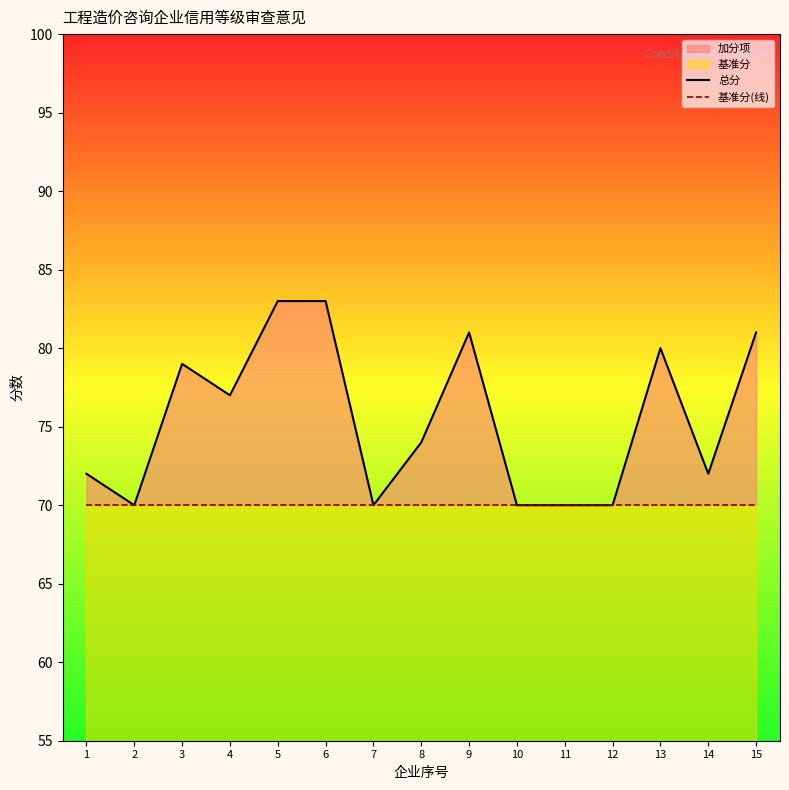

Which series changed the most between 13 and 15?

总分